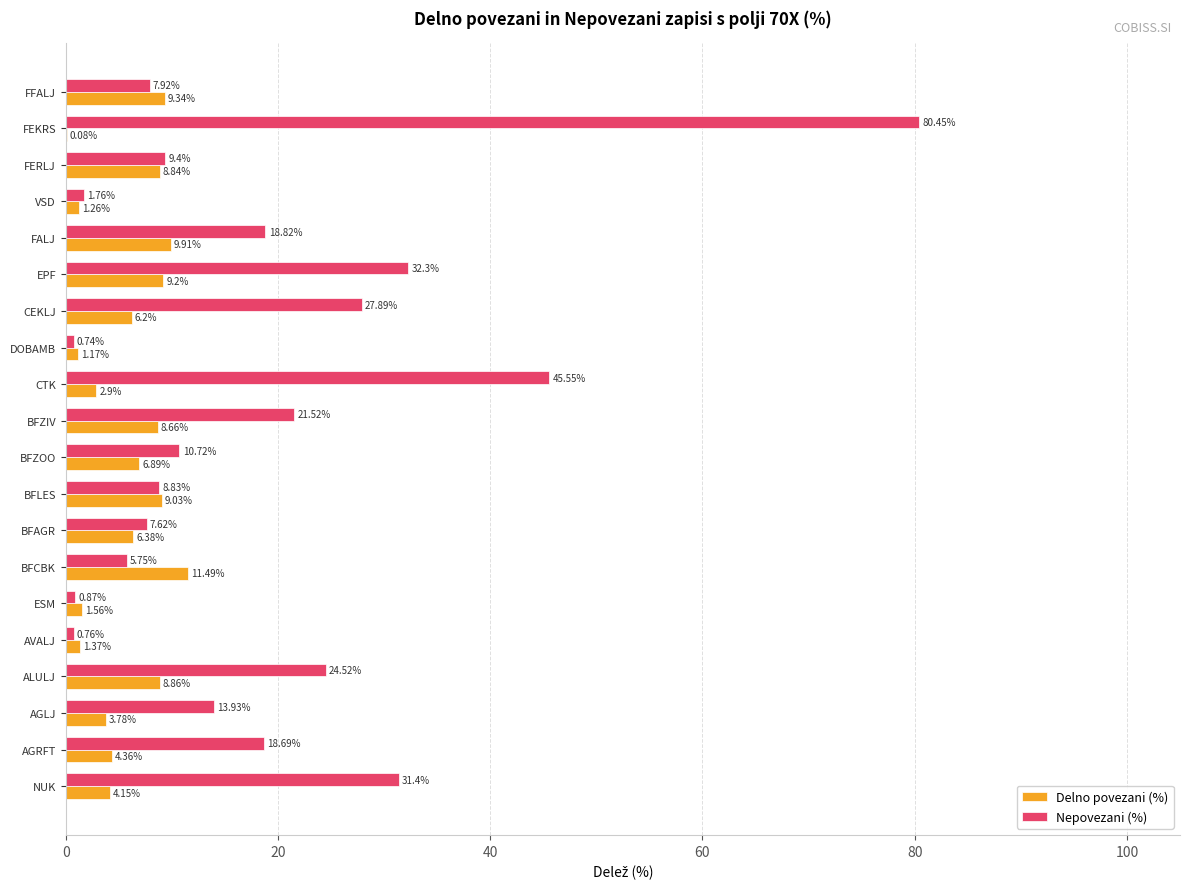

What is the maximum value shown in the chart?

80.5